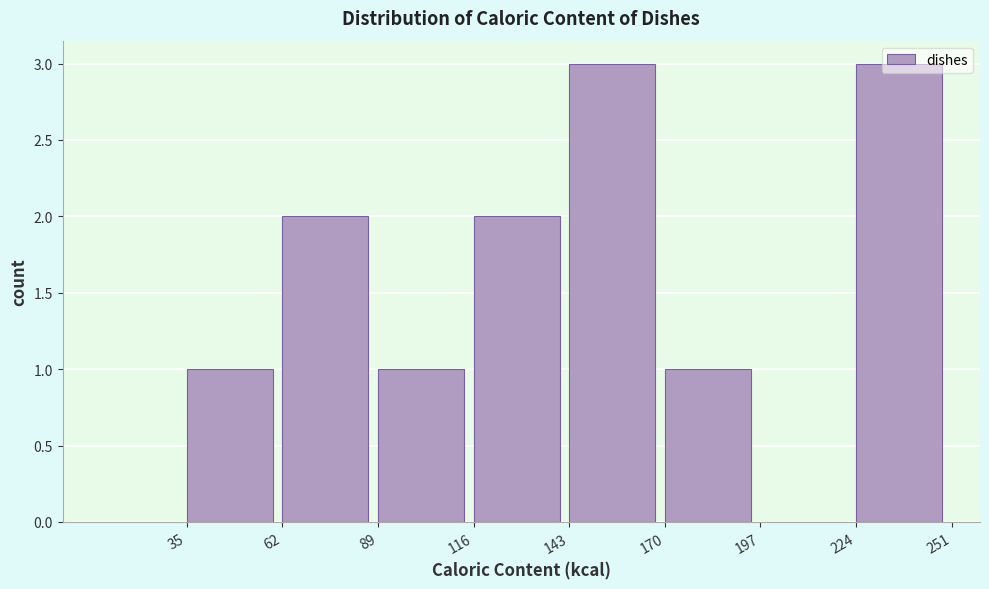

Reading left to right, transcribe this chart: for each bar, give the range it covers on the x-axis and its height. The values are not printed on the chart, so give them approximately, as read against the axis.

35 to 62: 1
62 to 89: 2
89 to 116: 1
116 to 143: 2
143 to 170: 3
170 to 197: 1
197 to 224: 0
224 to 251: 3